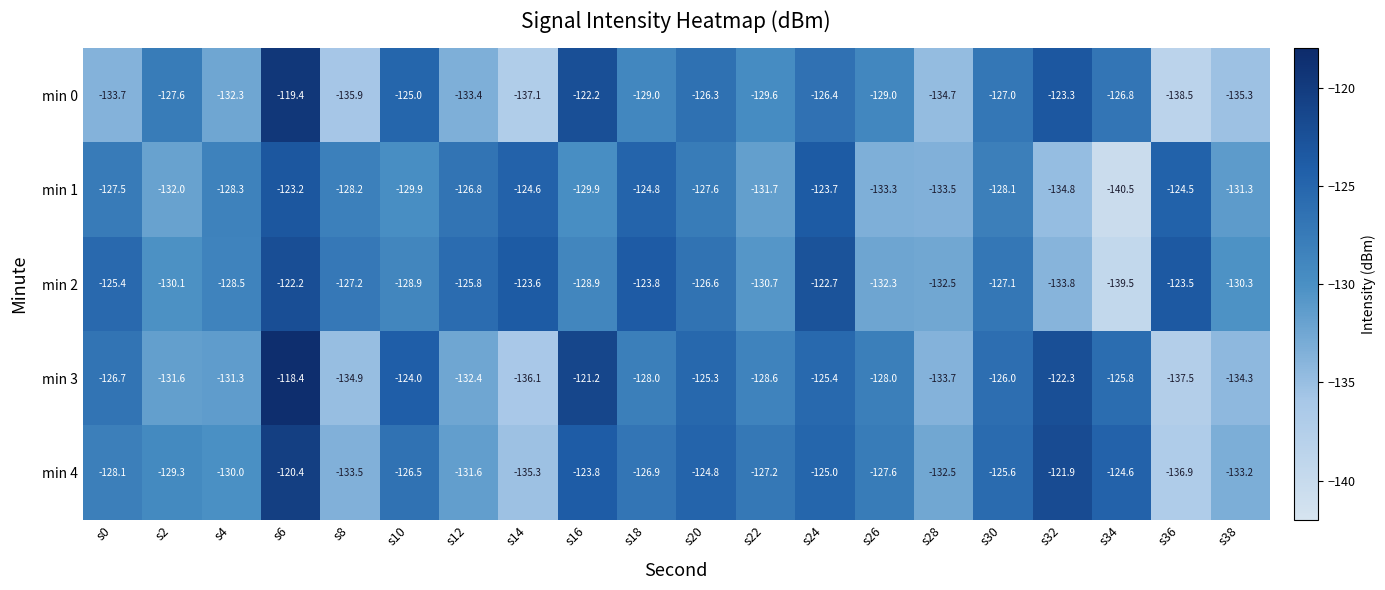

What is the highest value of the min 3 series?

-118.4